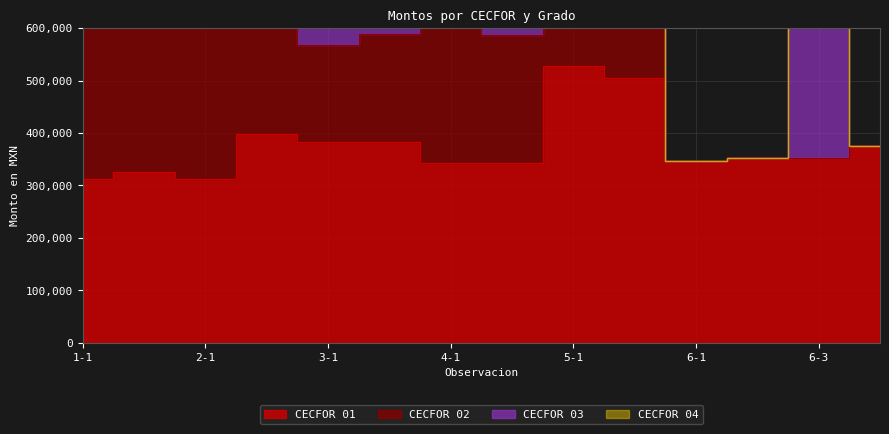

True or false: CECFOR 03 has more than 2 points higher than both neighbors.

True